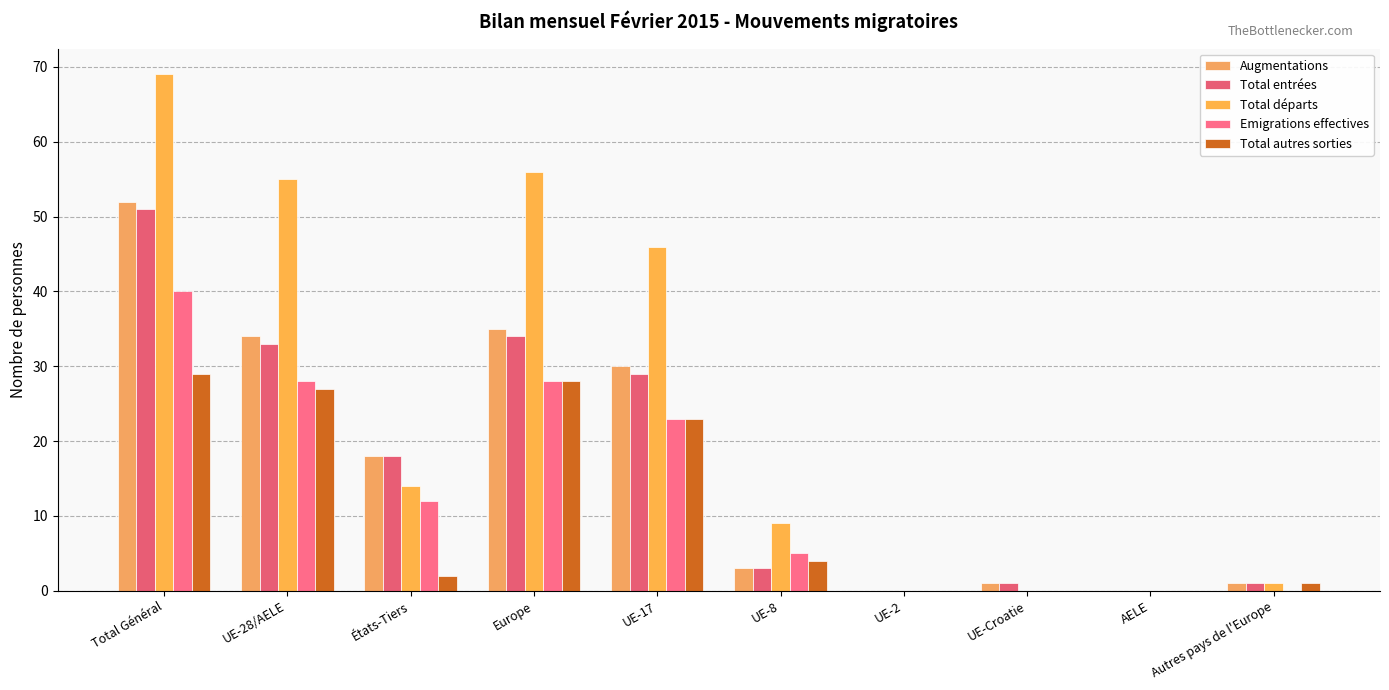

Are the bars grouped side by side (vs. stacked)?

Yes